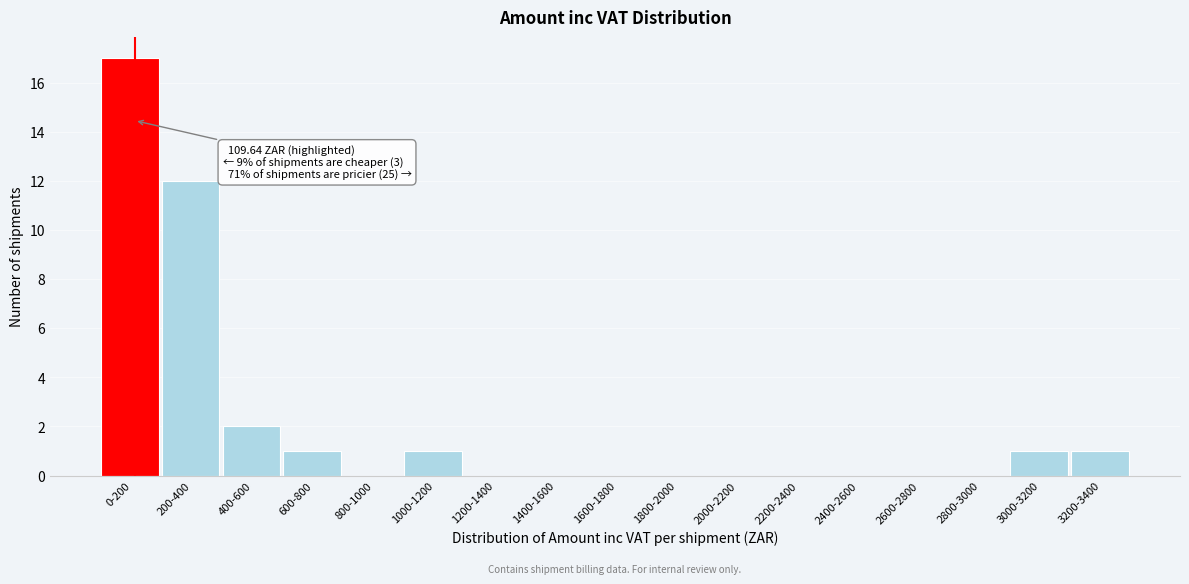

Reading left to right, transcribe all the data shown in this chart.

0-200=17	200-400=12	400-600=2	600-800=1	800-1000=0	1000-1200=1	1200-1400=0	1400-1600=0	1600-1800=0	1800-2000=0	2000-2200=0	2200-2400=0	2400-2600=0	2600-2800=0	2800-3000=0	3000-3200=1	3200-3400=1